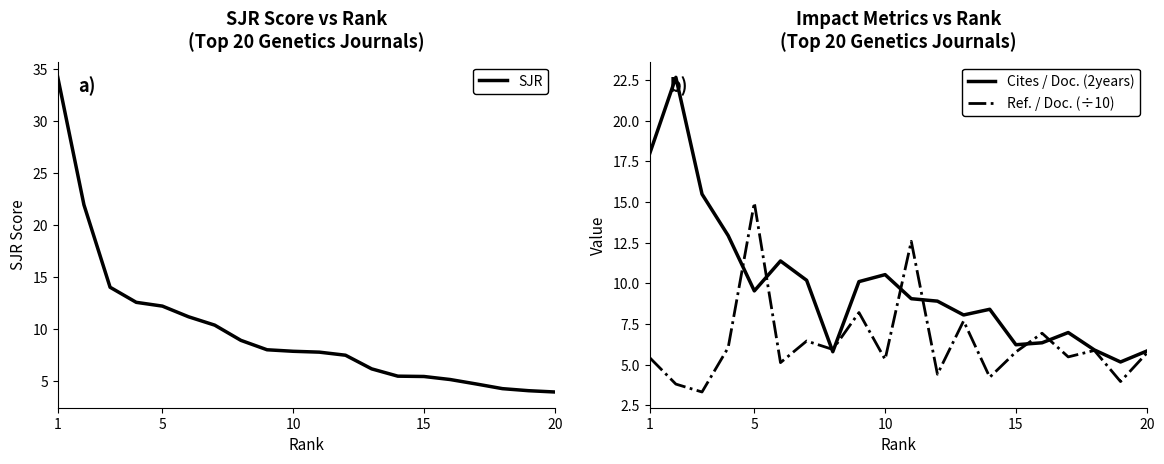

Is this an area chart (filled region under the line)?

No